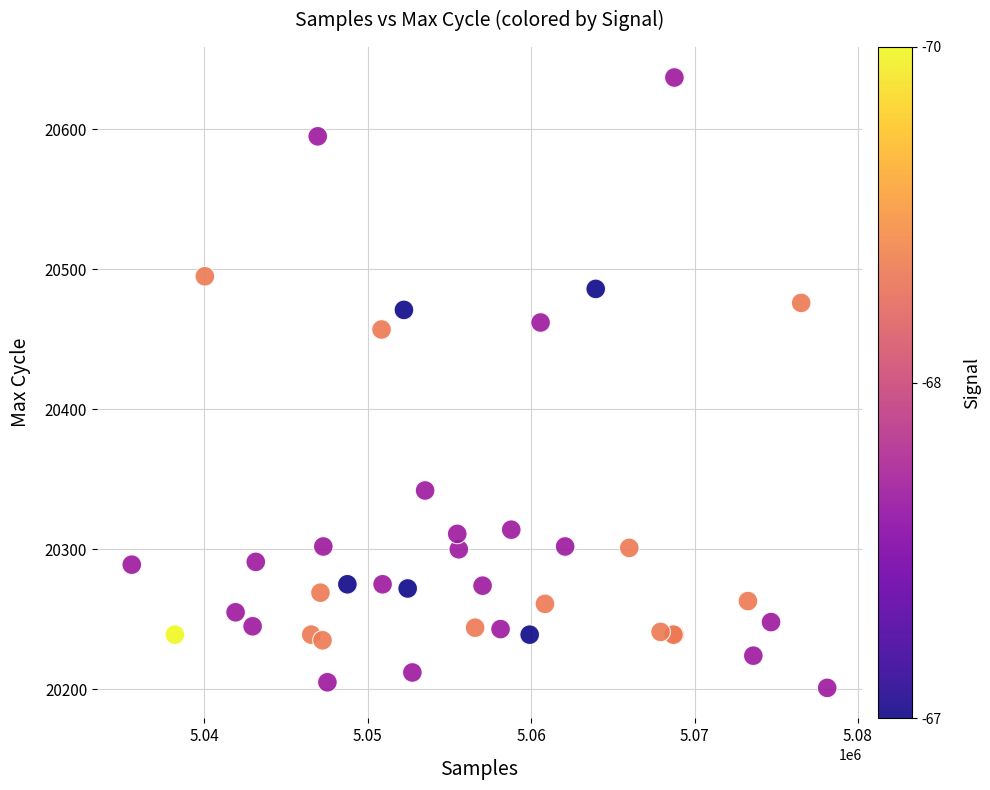

What Y value in the scatter plot is closest to 20419?

20457